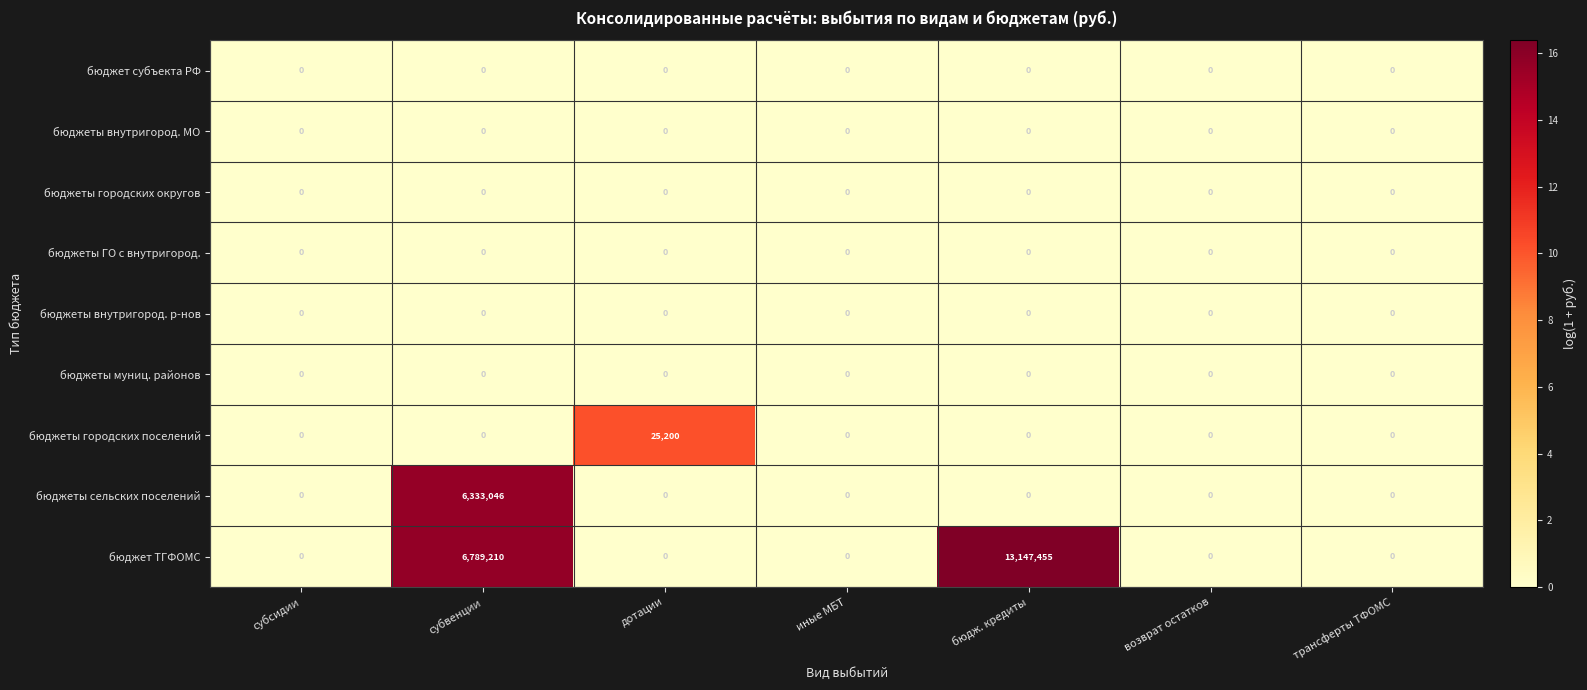

Which series has the widest spread of values?

бюджет ТГФОМС